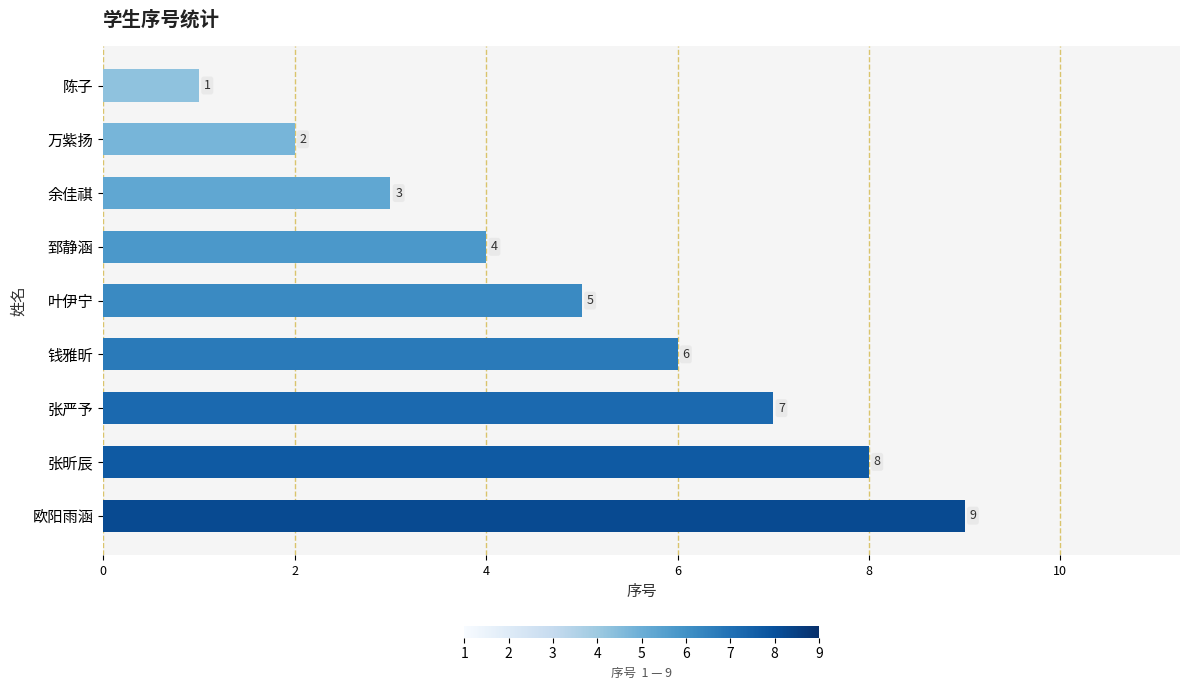

True or false: the data shows 3 at 余佳祺.

True